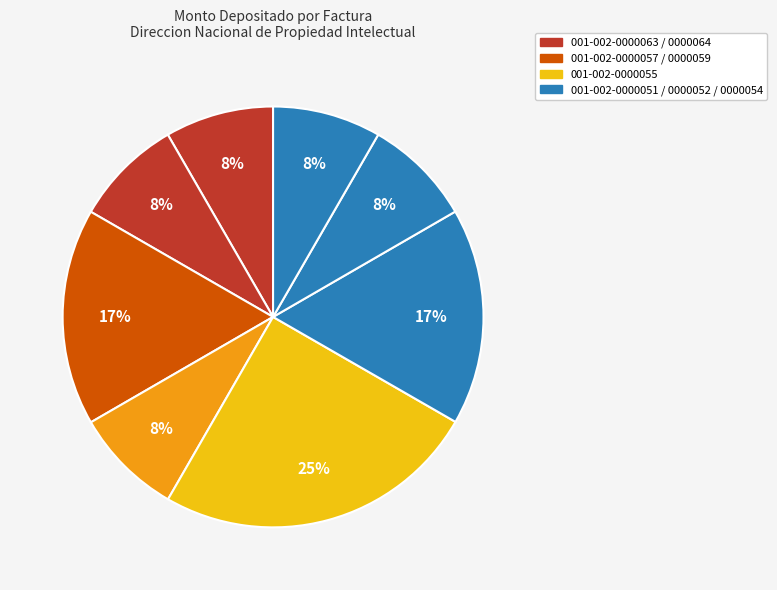

How many segments does this pie chart have?

8